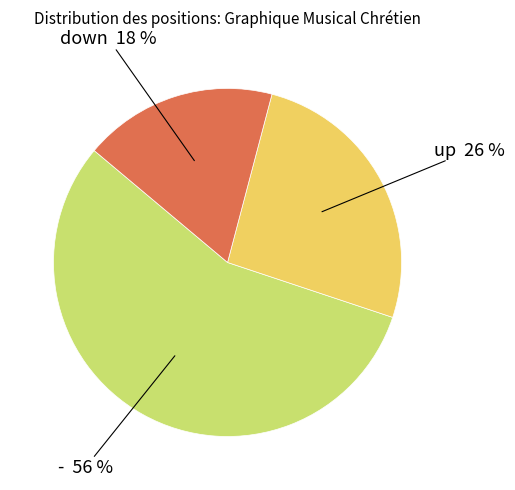

To the nearest percent, what is the average slice percentage?

33%